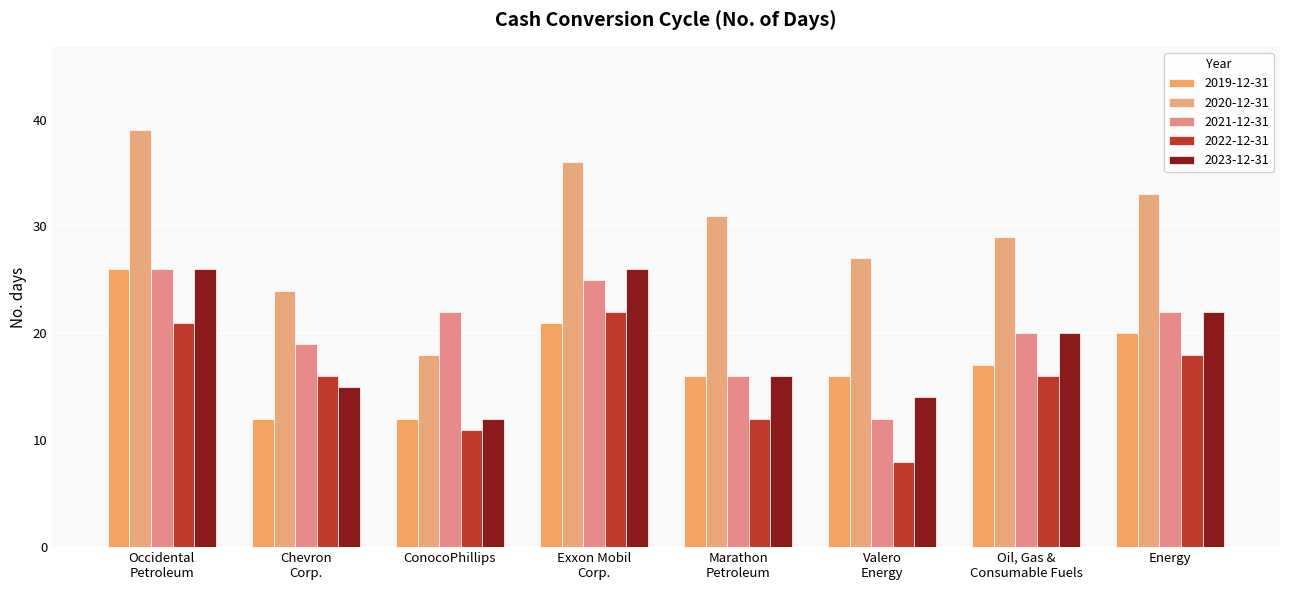

What are all the series names shown in the legend?

2019-12-31, 2020-12-31, 2021-12-31, 2022-12-31, 2023-12-31